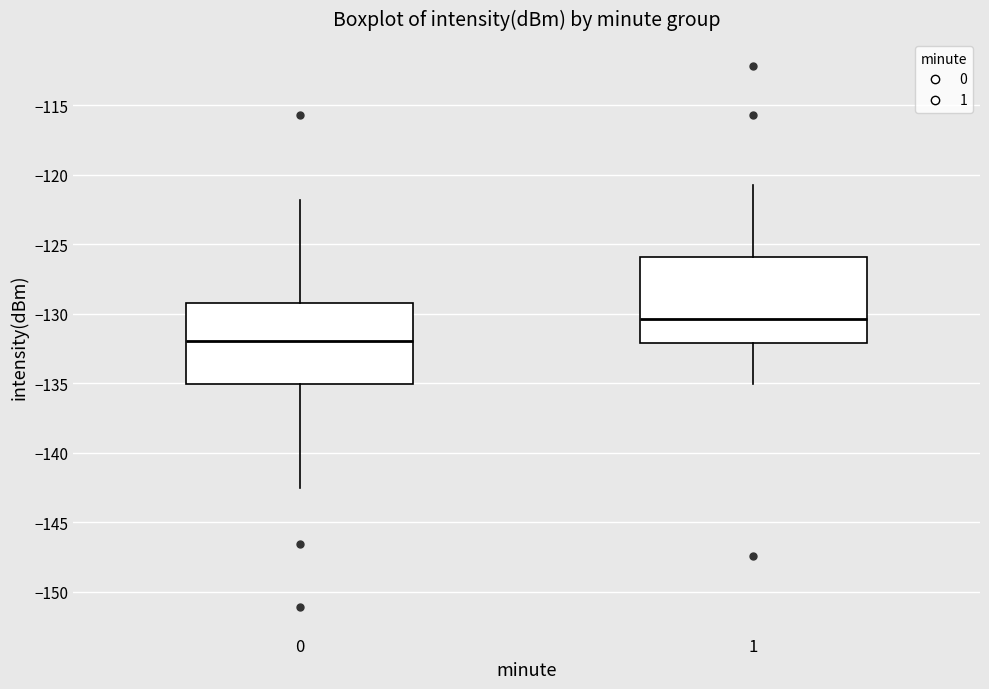

Reading left to right, transcribe this box plot: for each box, give where its median line is, the range the box spans, and where its two whiskers end, as read against the y-axis. The values are not printed on the chart, so give them approximately, as read against the axis.

0: median -132.0, box -135.0 to -129.0, whiskers -142.5 to -122.0
1: median -130.5, box -132.0 to -126.0, whiskers -135.0 to -120.5